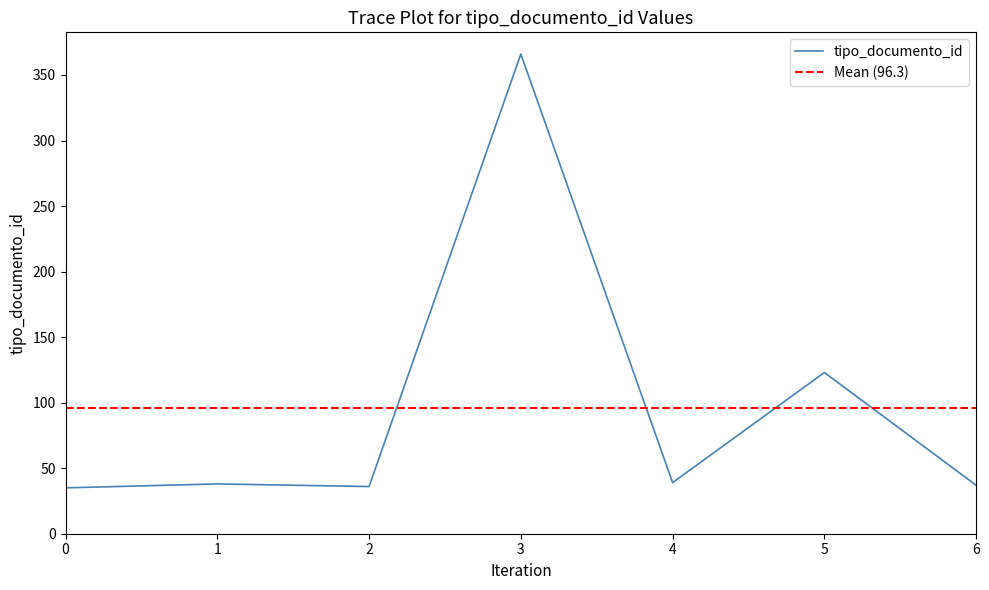

What is the greatest value displayed?

366